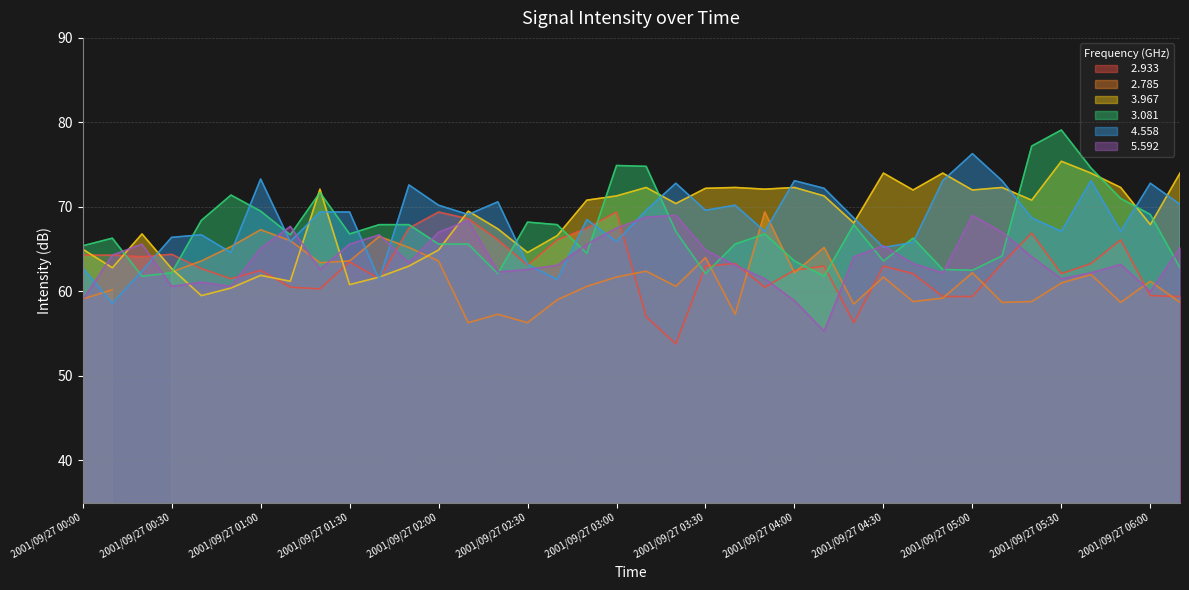

True or false:   2.933 has a value of 99.2 at 2001/09/27 03:40.

False